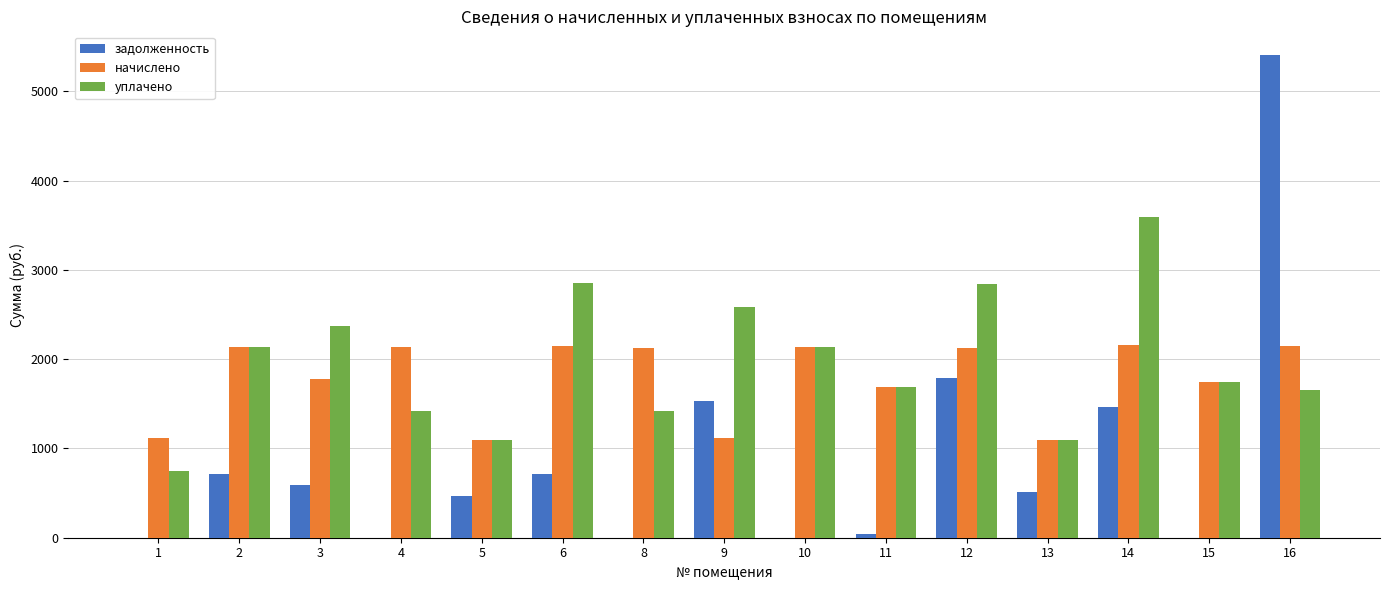

What is the sum of the задолженность values at 14 and 2?

2175.2